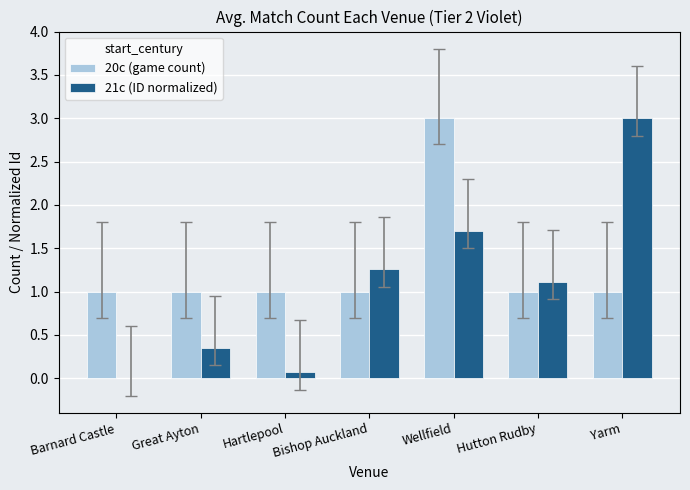

Which series changed the most between Wellfield and Yarm?

20c (game count)